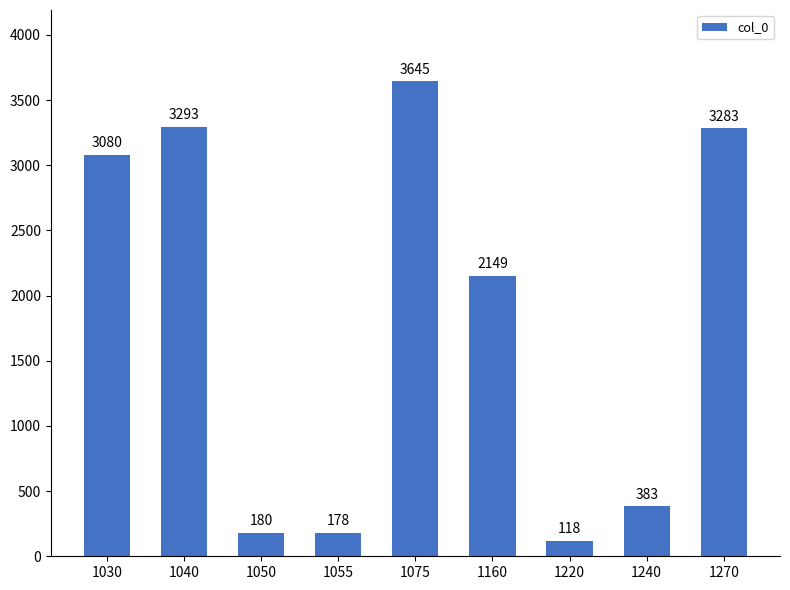

How many data points are less than 2149?

4